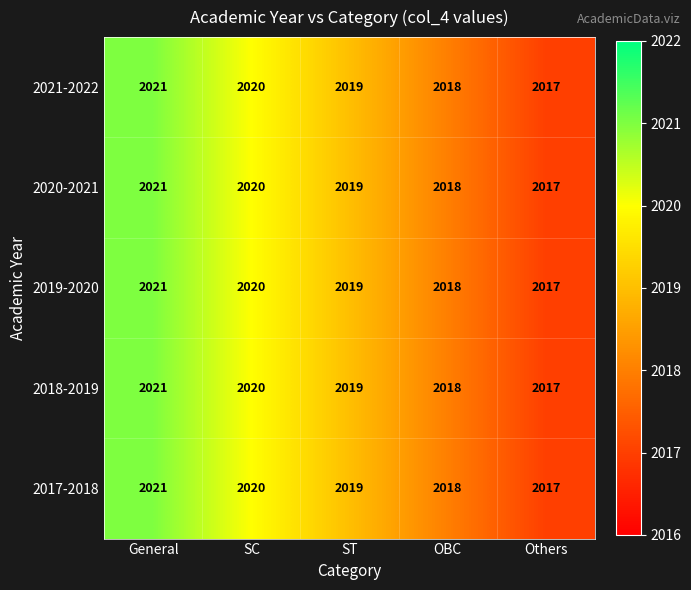

Rank the categories by 2020-2021 value from highest to lowest.

General, SC, ST, OBC, Others